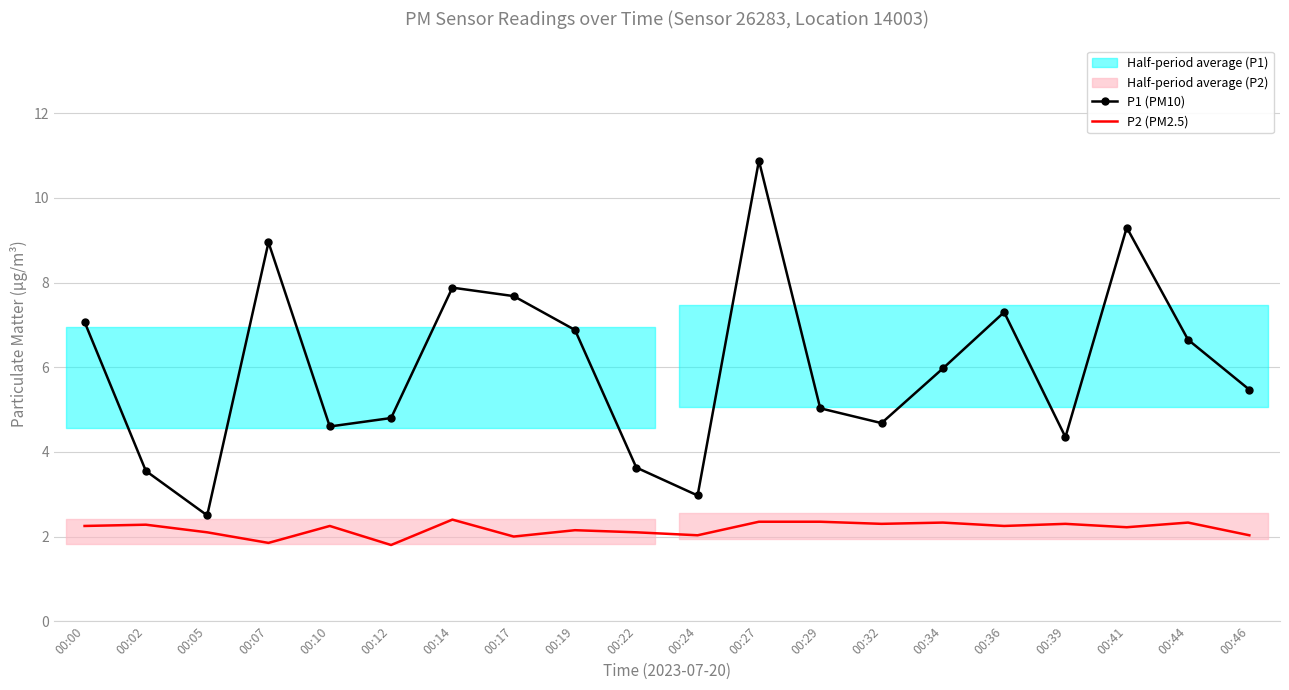

Reading right to left, transcribe all the data shown in this chart.

P1 (PM10): 5.5	6.7	9.3	4.3	7.3	6.0	4.7	5.0	10.9	3.0	3.6	6.9	7.7	7.9	4.8	4.6	8.9	2.5	3.5	7.1
P2 (PM2.5): 2.0	2.3	2.2	2.3	2.2	2.3	2.3	2.4	2.4	2.0	2.1	2.1	2.0	2.4	1.8	2.2	1.9	2.1	2.3	2.2